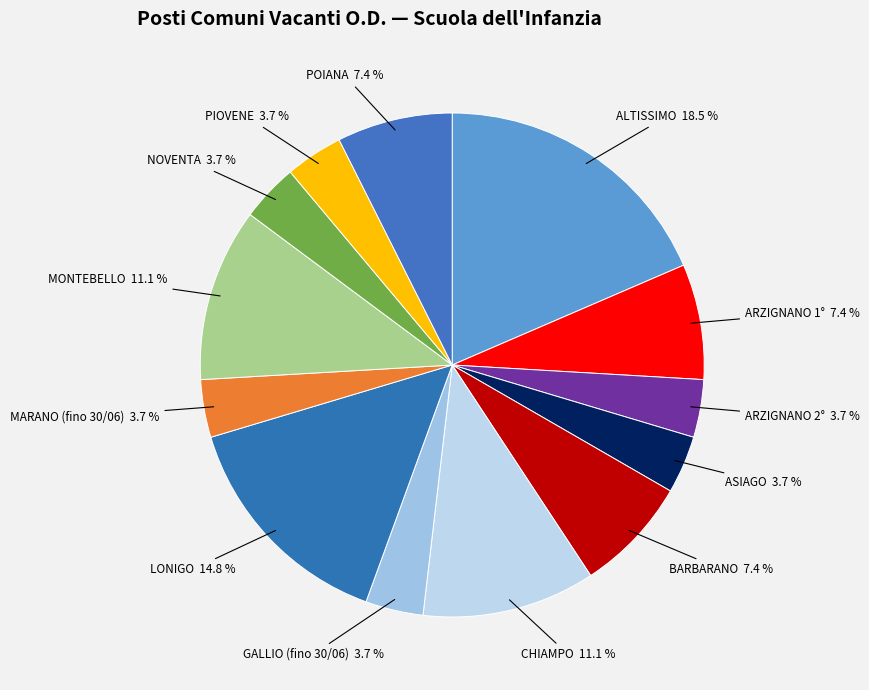

Is MONTEBELLO the majority of the pie?

No